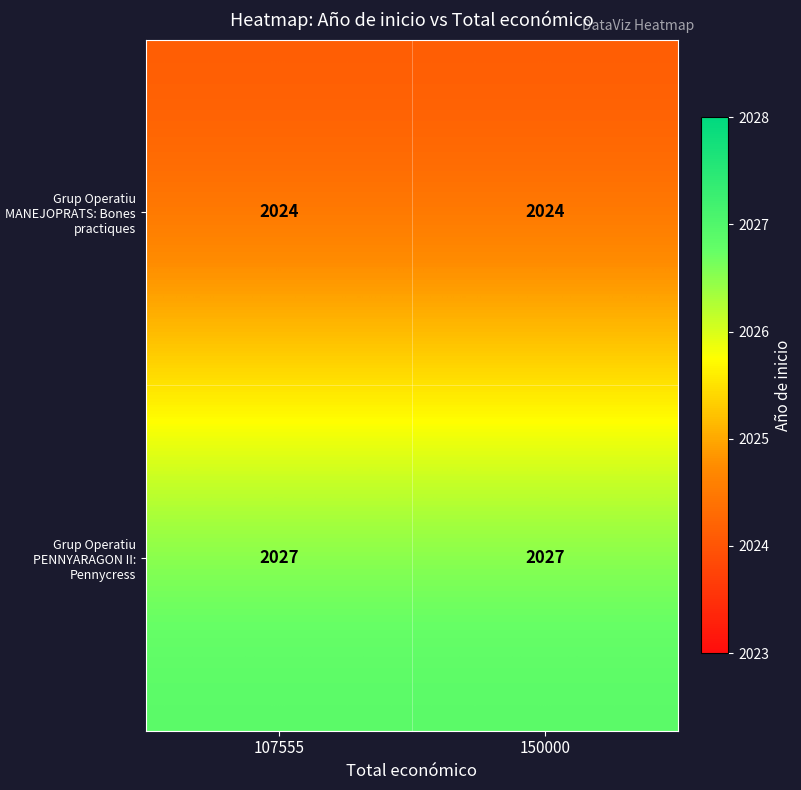

What is the maximum value shown in the chart?

2027